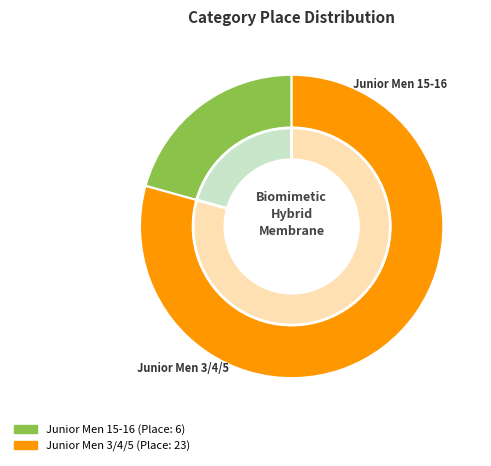

What is the change in value from Junior Men 15-16 to Junior Men 3/4/5?

+17